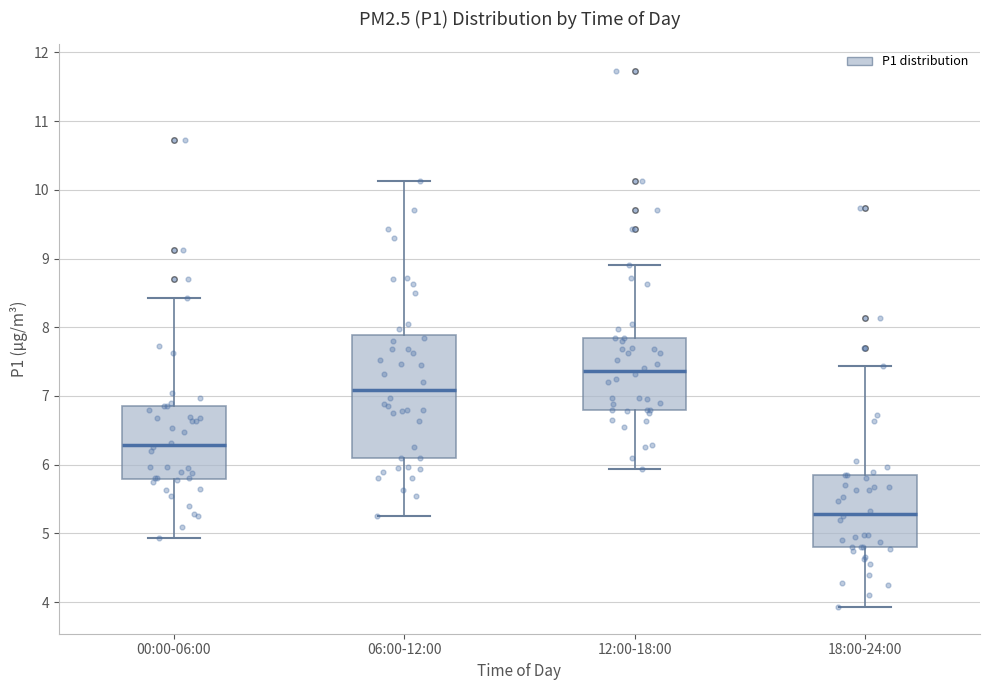

Reading left to right, transcribe this box plot: for each box, give where its median line is, the range the box spans, and where its two whiskers end, as read against the y-axis. The values are not printed on the chart, so give them approximately, as read against the axis.

00:00-06:00: median 6.3, box 5.8 to 6.9, whiskers 4.9 to 8.4
06:00-12:00: median 7.1, box 6.1 to 7.9, whiskers 5.3 to 10.1
12:00-18:00: median 7.4, box 6.8 to 7.9, whiskers 5.9 to 8.9
18:00-24:00: median 5.3, box 4.8 to 5.9, whiskers 3.9 to 7.4